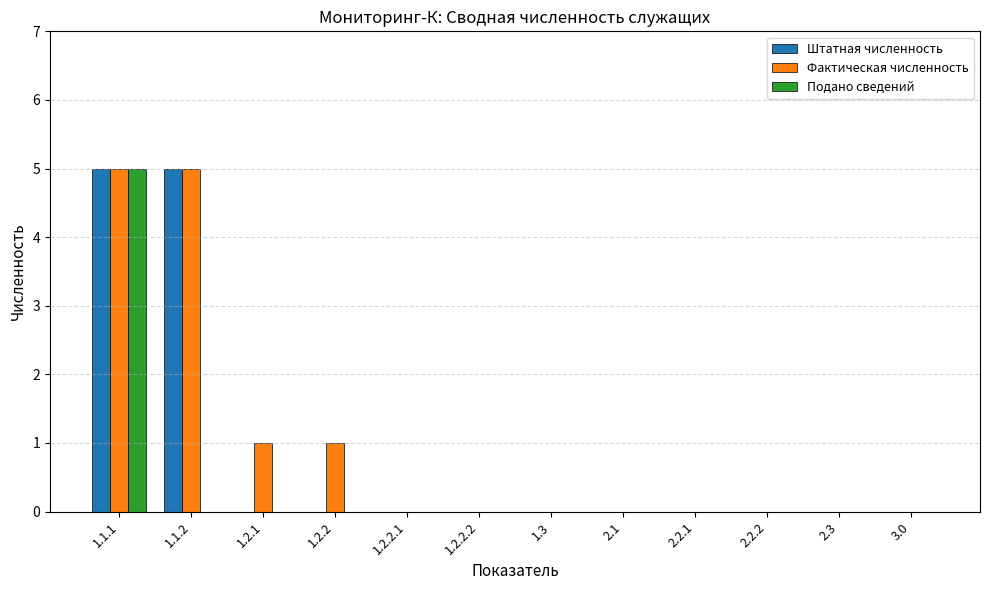

Reading right to left, what are all the values shown in this chart?

Штатная численность: 0	0	0	0	0	0	0	0	0	0	5	5
Фактическая численность: 0	0	0	0	0	0	0	0	1	1	5	5
Подано сведений: 0	0	0	0	0	0	0	0	0	0	0	5